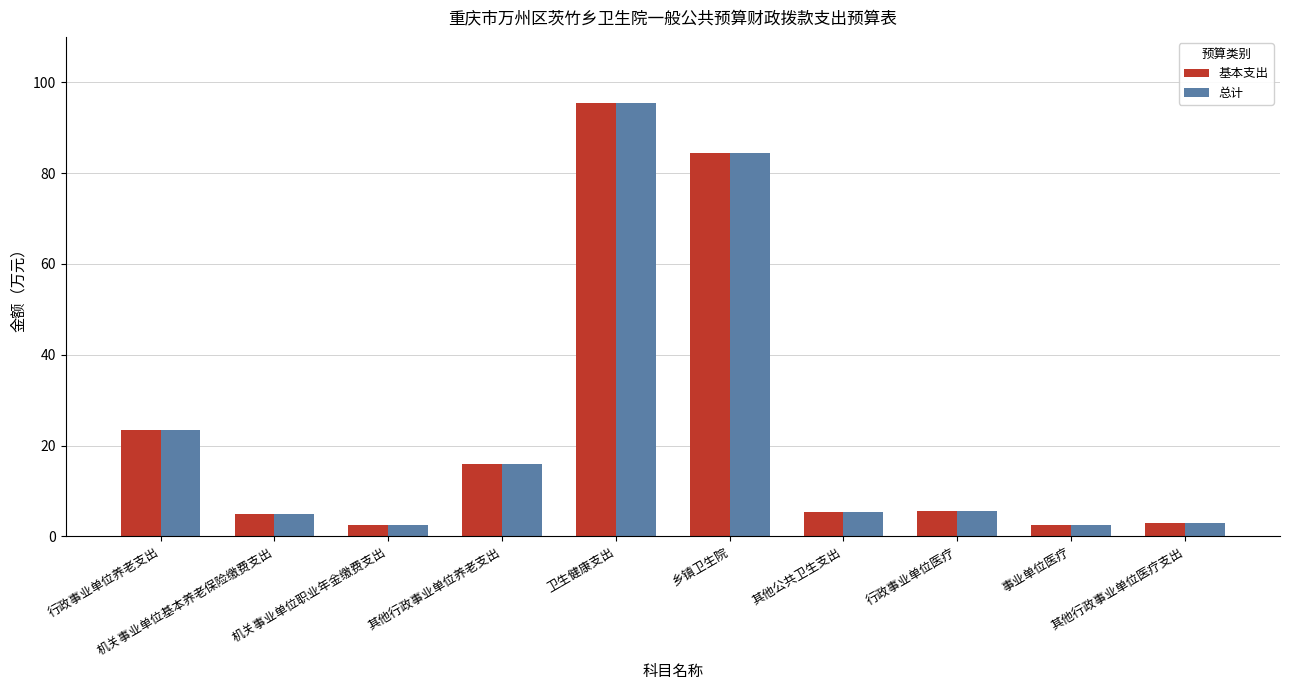

What is the smallest value displayed?

2.5